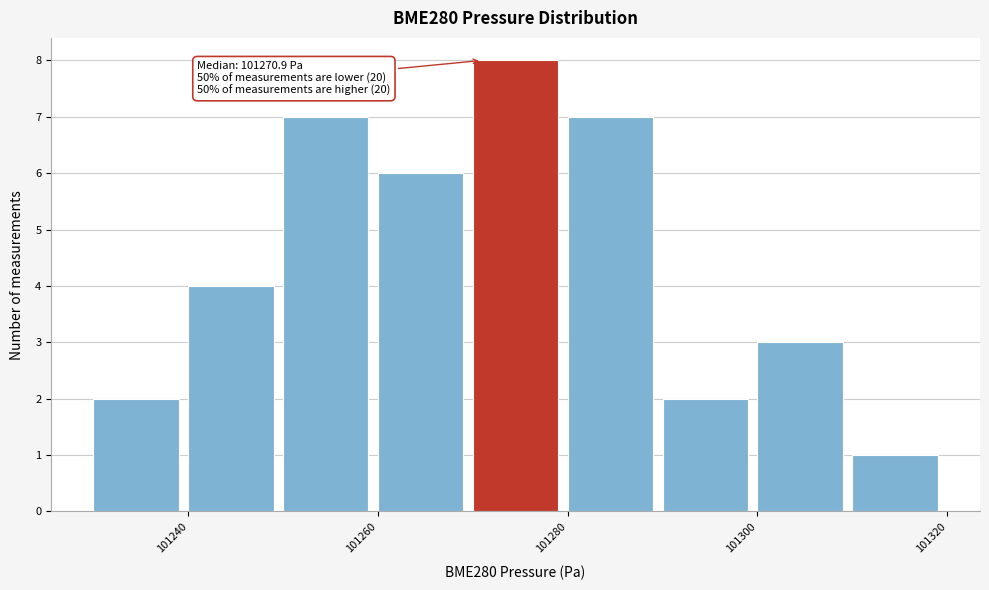

Which range on the x-axis has the tallest bar?

101270 to 101280